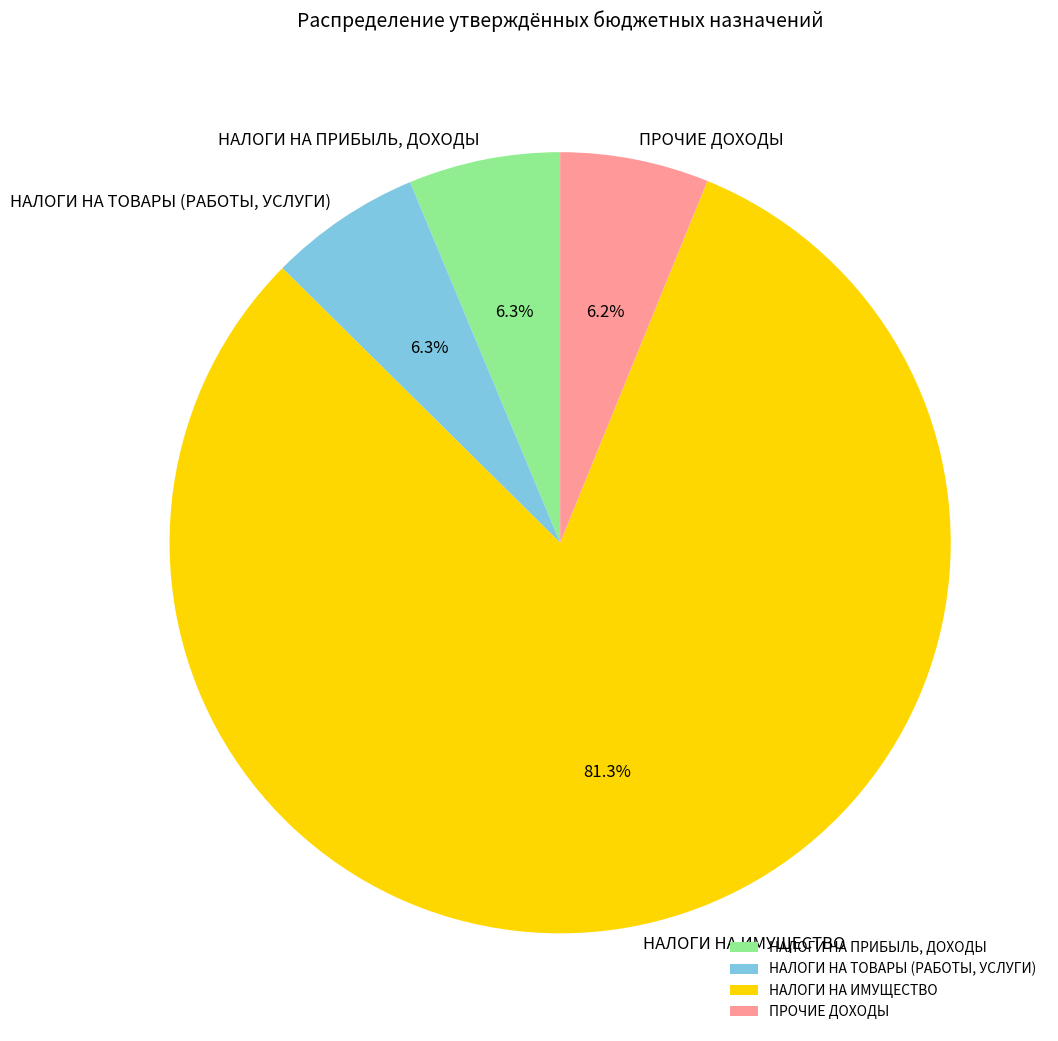

Approximately how many times larger is the value at НАЛОГИ НА ПРИБЫЛЬ, ДОХОДЫ compared to НАЛОГИ НА ТОВАРЫ (РАБОТЫ, УСЛУГИ)?

1.0